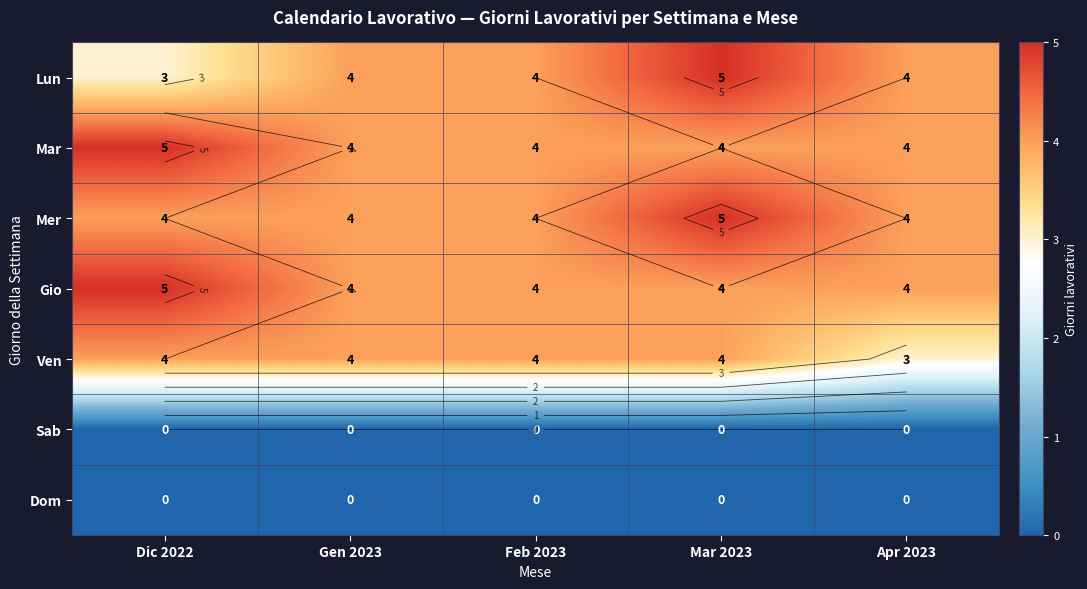

Is it true that Lun equals 4 at Dic 2022?

False